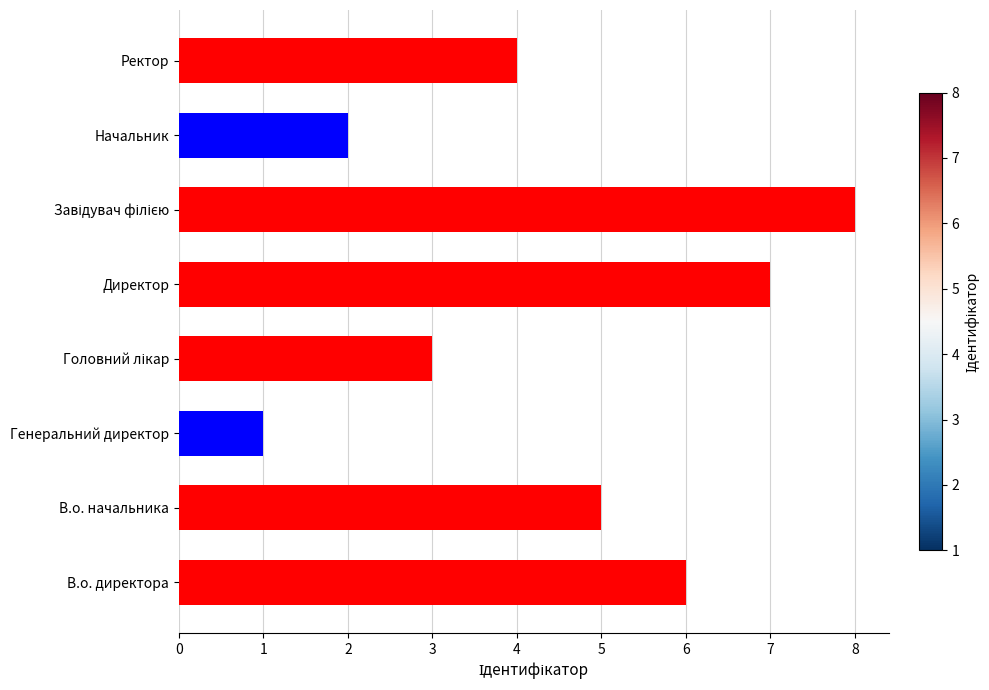

Between В.о. директора and В.о. начальника, which is larger?

В.о. директора